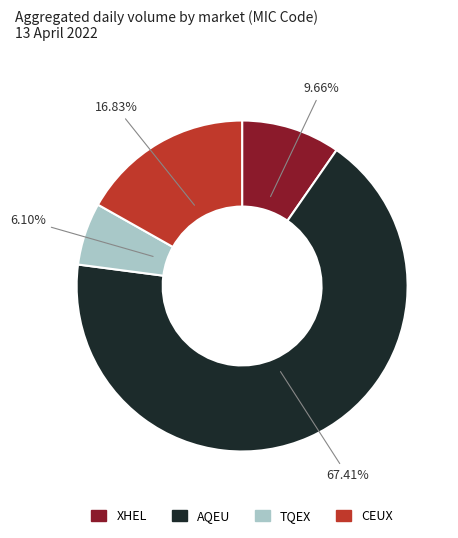

Rank the categories by value from highest to lowest.

AQEU, CEUX, XHEL, TQEX